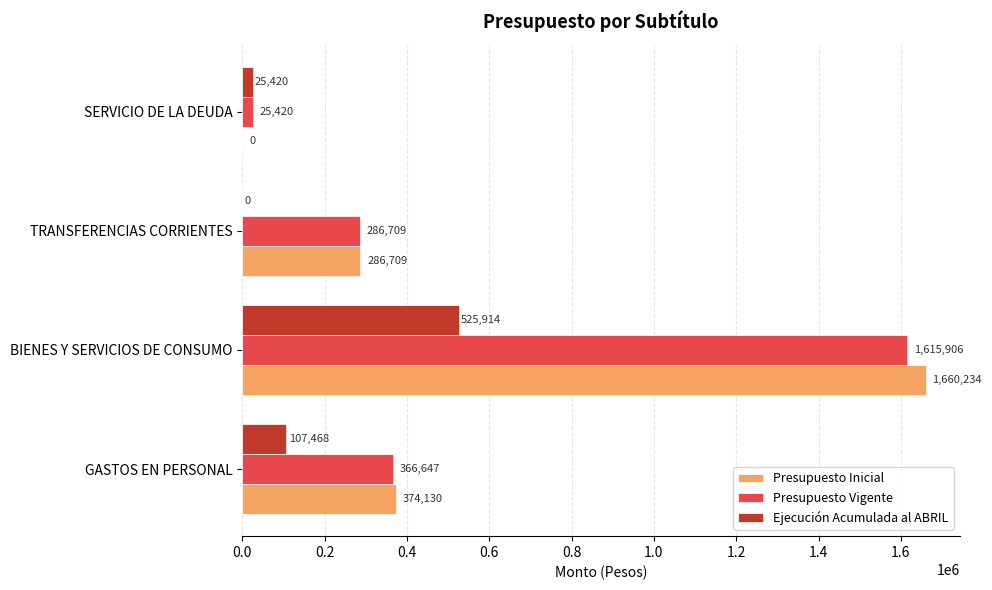

Which series changed the most between BIENES Y SERVICIOS DE CONSUMO and SERVICIO DE LA DEUDA?

Presupuesto Inicial